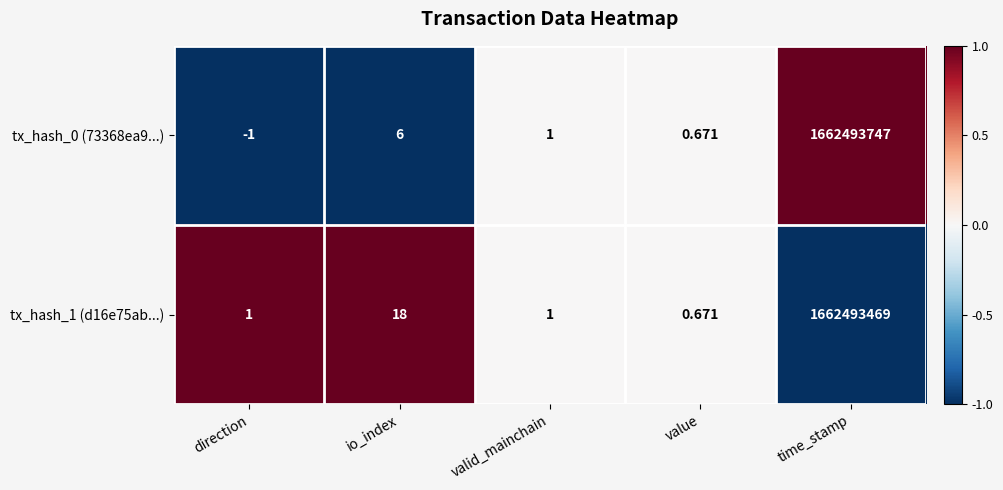

At which category is the sum across all series the highest?

time_stamp